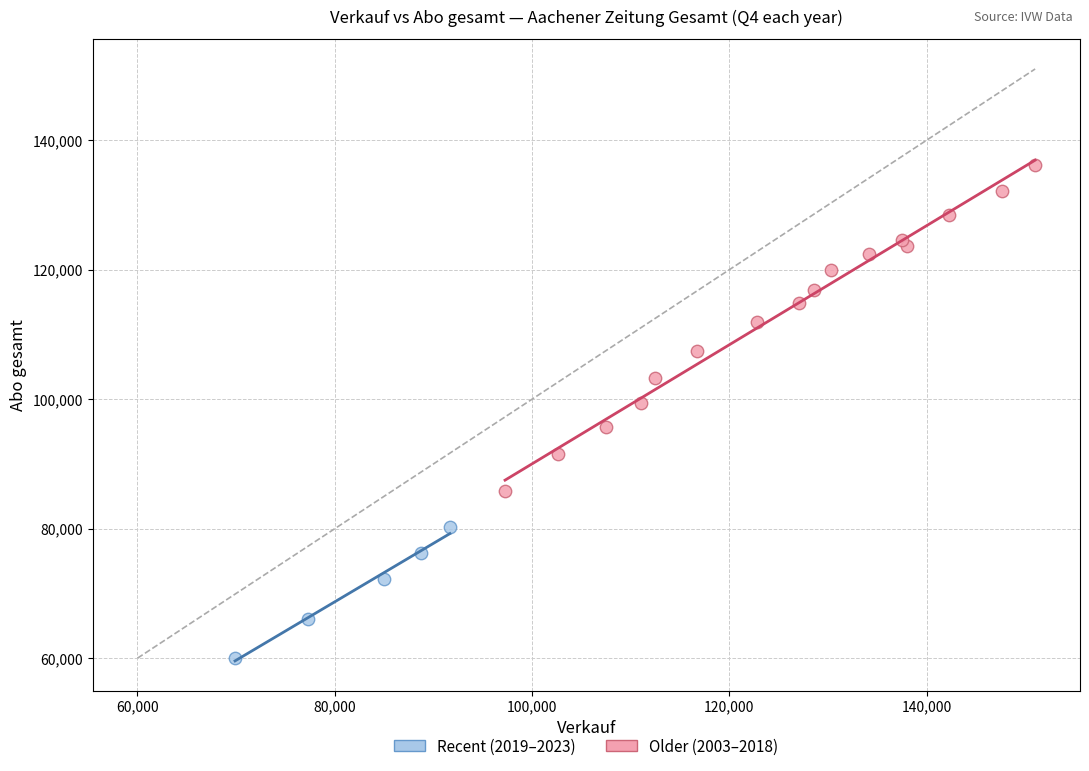

Which series reaches the maximum Y coordinate?

Older (2003–2018)